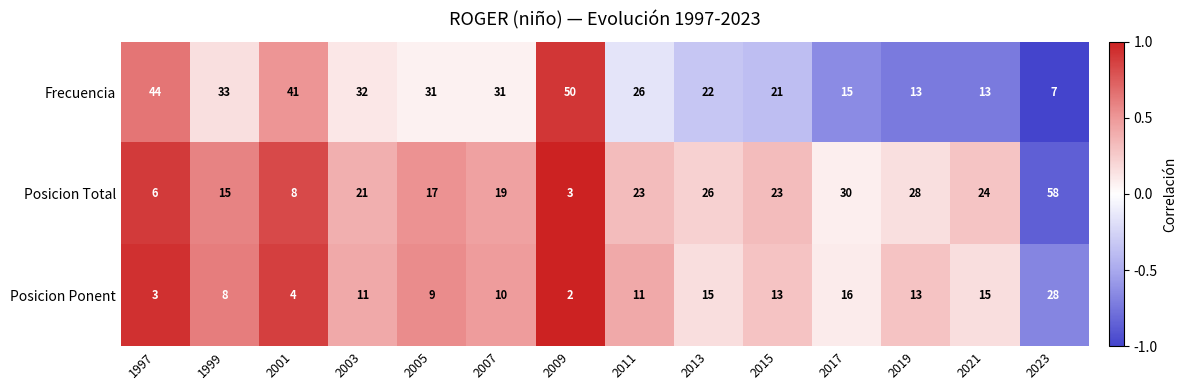

How many series are shown in this chart?

3